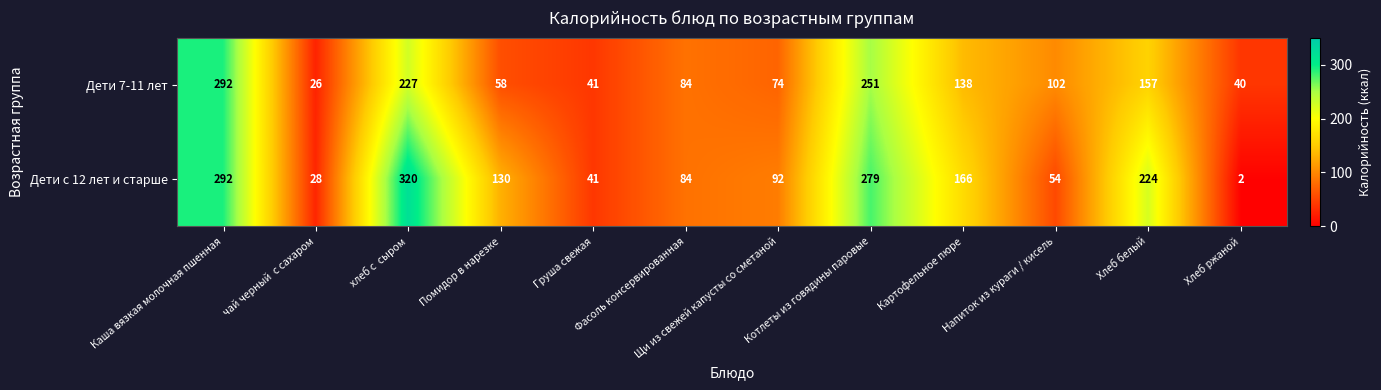

At which category does the chart reach its minimum across all series?

Хлеб ржаной